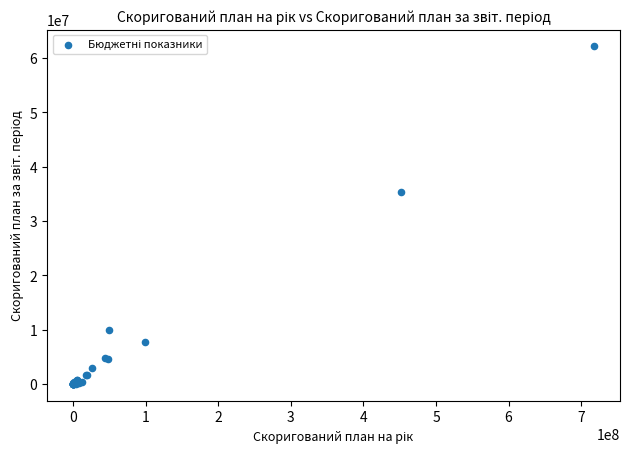

What Y value in the scatter plot is closest to 31063090?

35252100